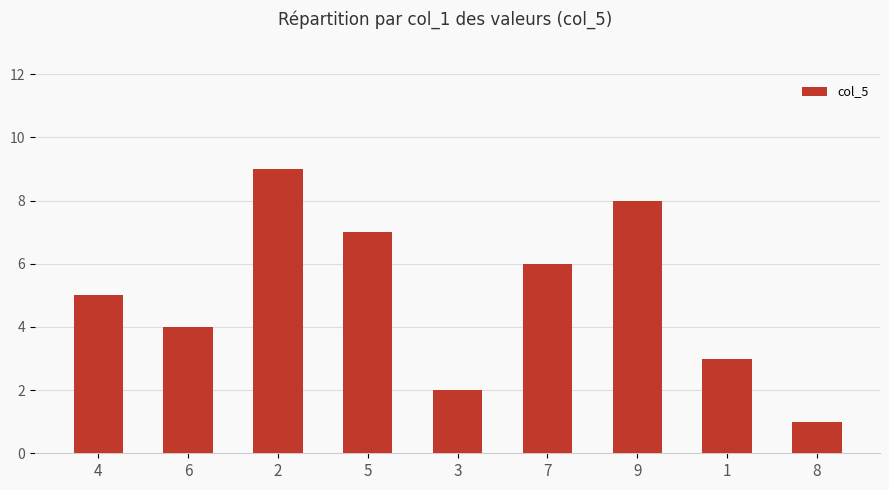

Reading right to left, transcribe all the data shown in this chart.

8=1	1=3	9=8	7=6	3=2	5=7	2=9	6=4	4=5